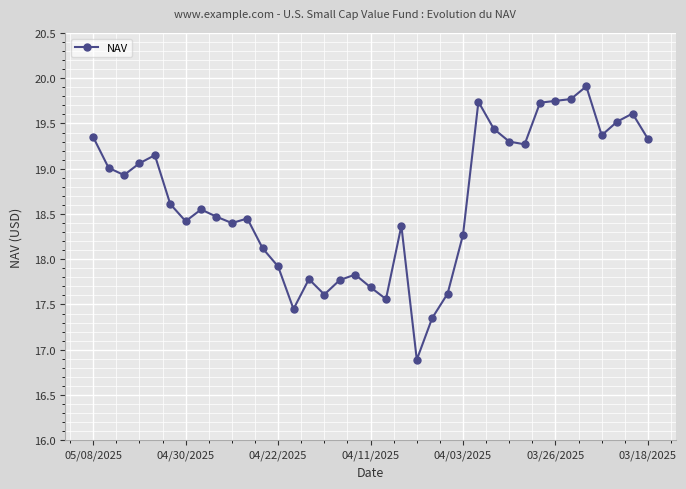

True or false: the data has more than 0 interior local peaks.

True